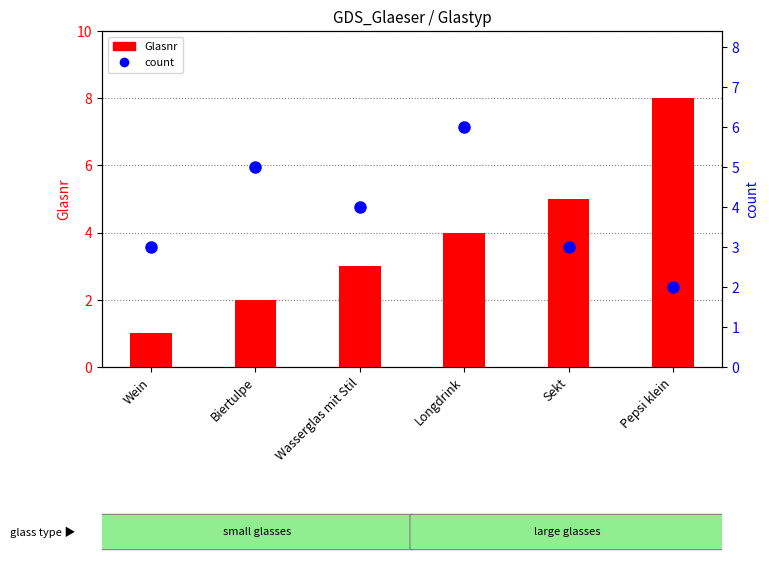

What is the average value of the count series?

4